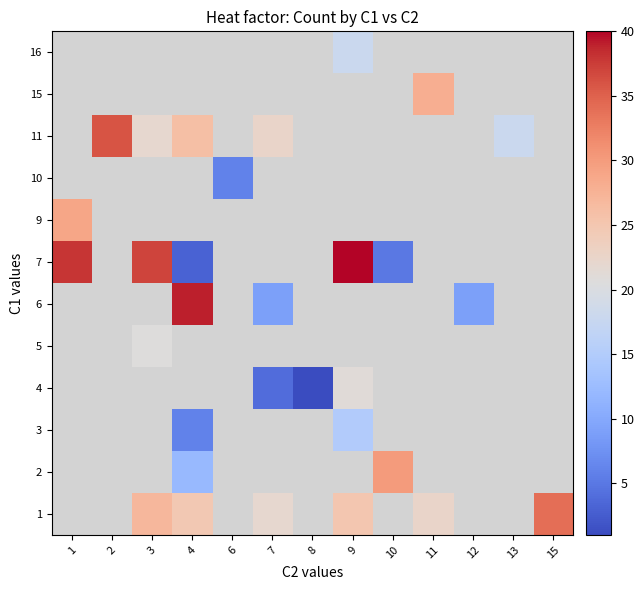

How many distinct data groups are displayed?

12